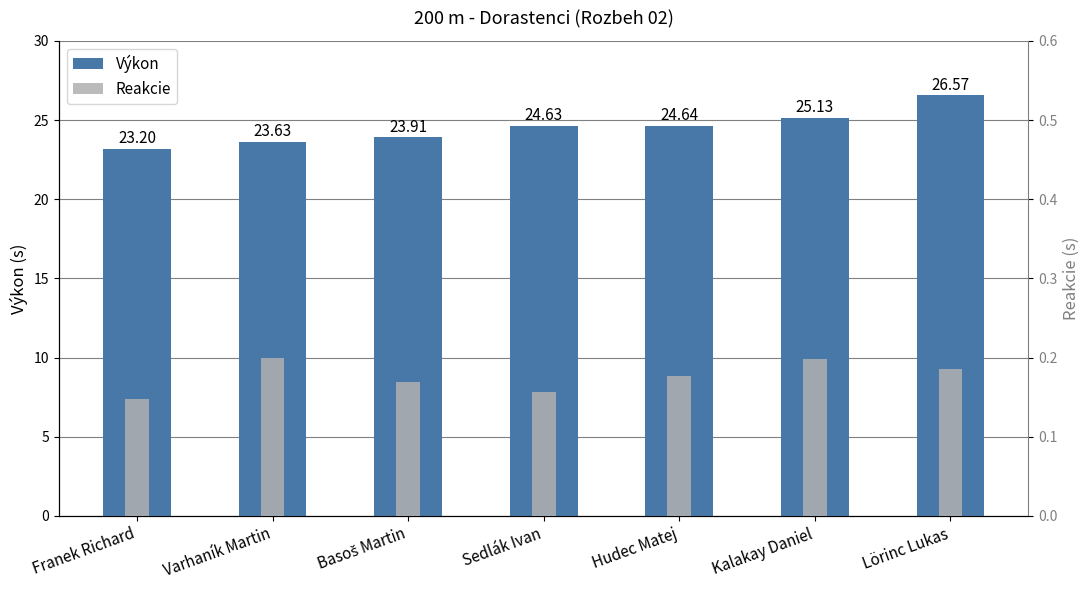

How many bars are there in each group?

2